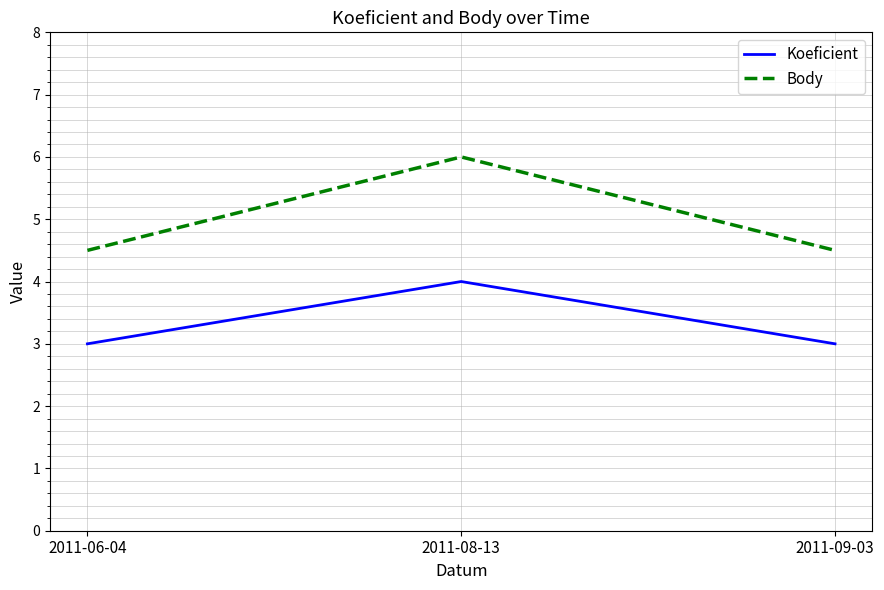

What is the maximum value for Body?

6.0